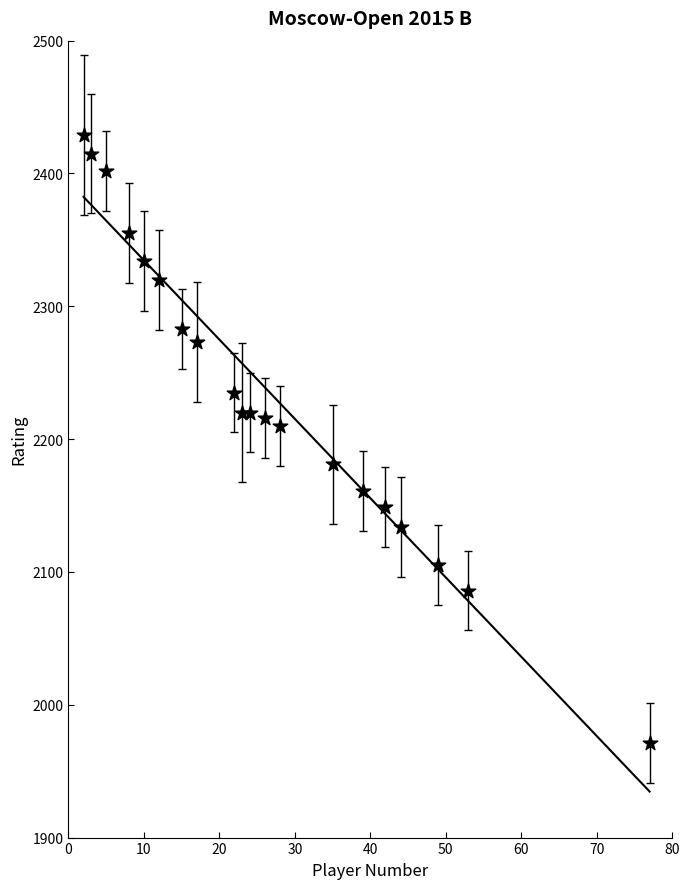

What Y value in the scatter plot is closest to 2200?

2210